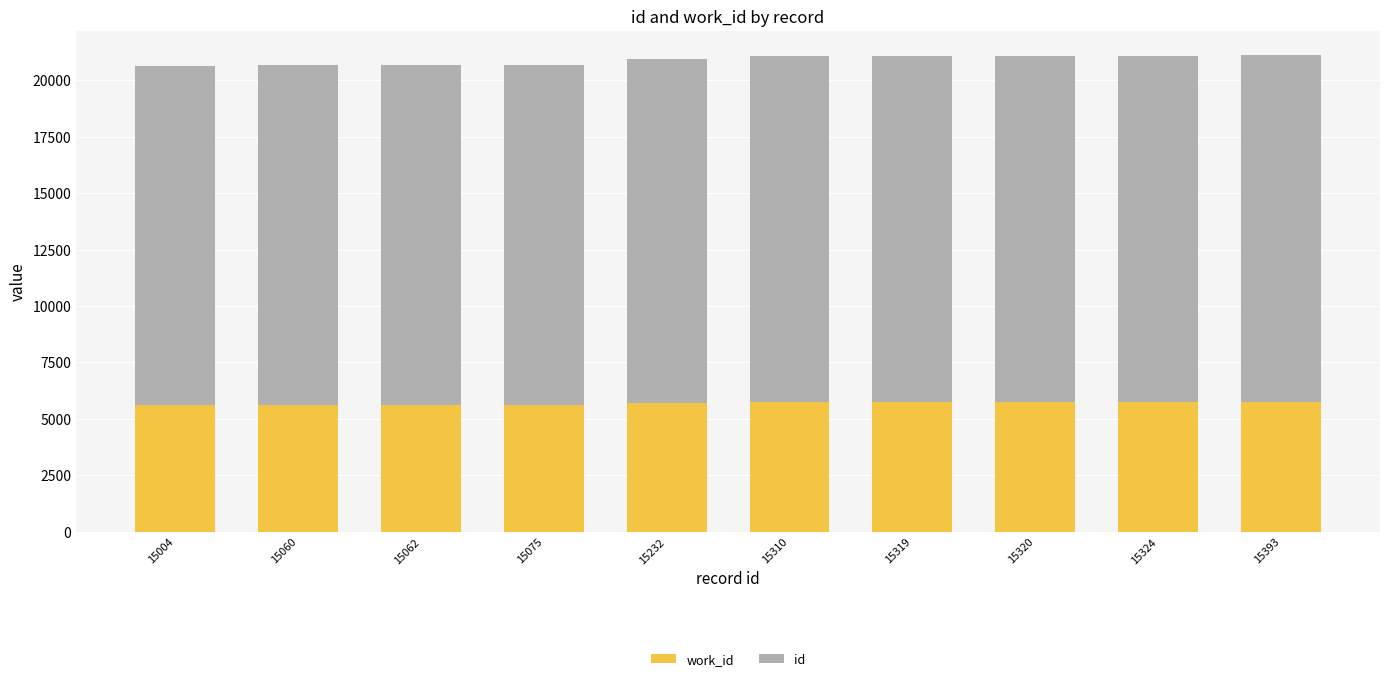

Are the bars grouped side by side (vs. stacked)?

No